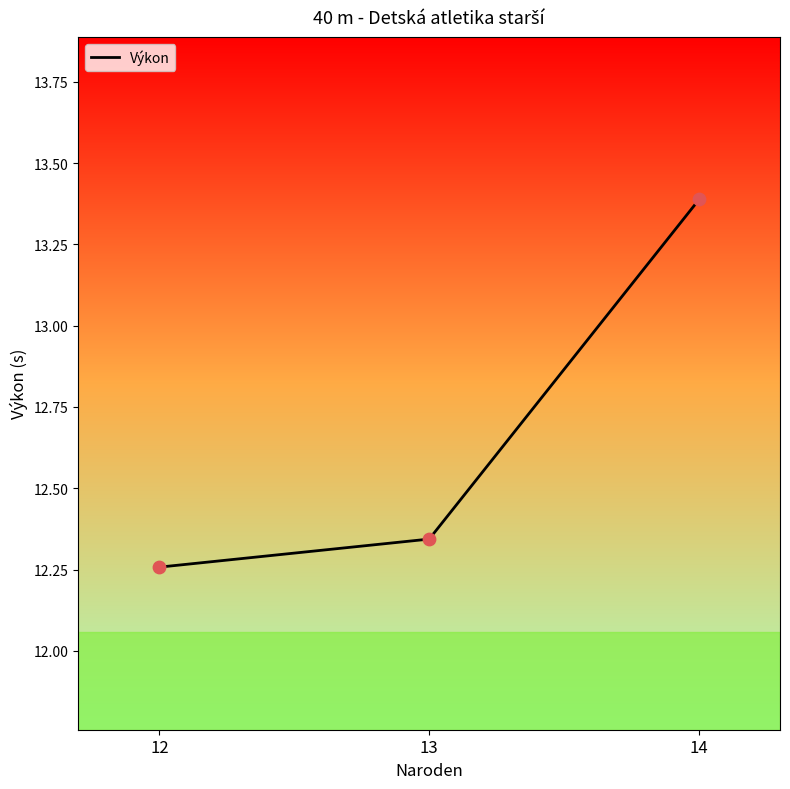

What is the change in value from 13 to 14?

+1.0